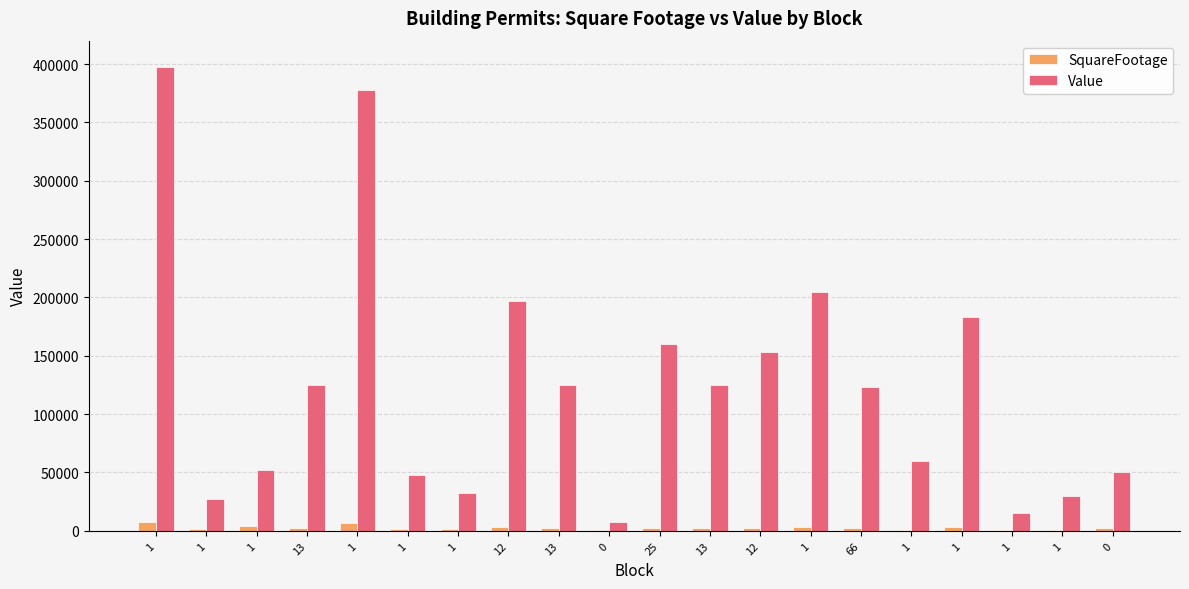

Reading left to right, what are all the values shown in this chart?

SquareFootage: 1=7437	1=1512	1=4320	13=2024	1=6293	1=1724	1=1440	12=3056	13=2024	0=437	25=2686	13=2024	12=2566	1=3377	66=2121	1=800	1=3088	1=864	1=650	0=2800
Value: 1=397500	1=27216	1=52000	13=124917	1=377487	1=47599	1=32000	12=197228	13=124917	0=7866	25=160000	13=124917	12=152863	1=205060	66=123628	1=60000	1=182965	1=15552	1=30000	0=50400